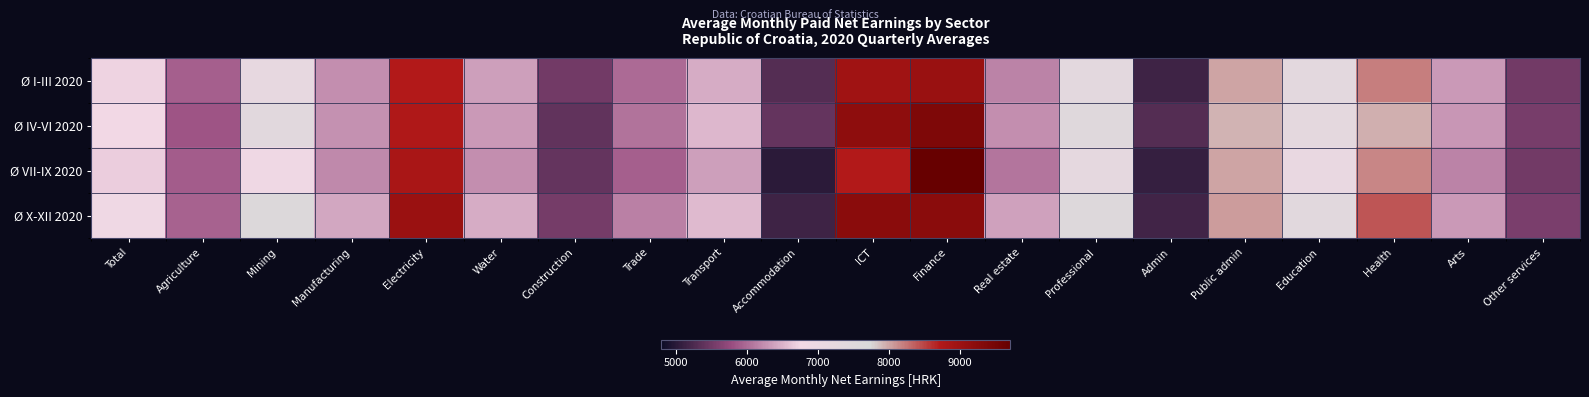

How many distinct data groups are displayed?

4